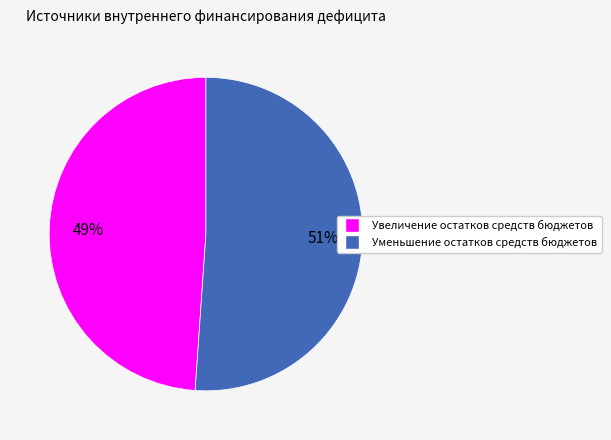

Is it true that Уменьшение остатков средств бюджетов is 59% of the pie?

False